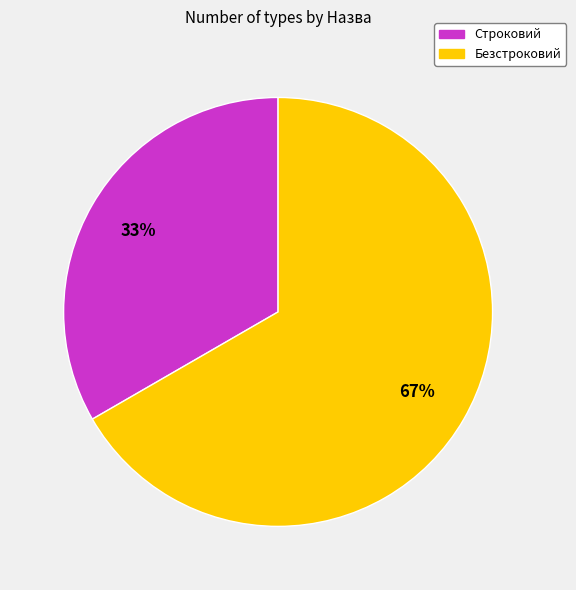

Rank the categories by value from lowest to highest.

Строковий, Безстроковий